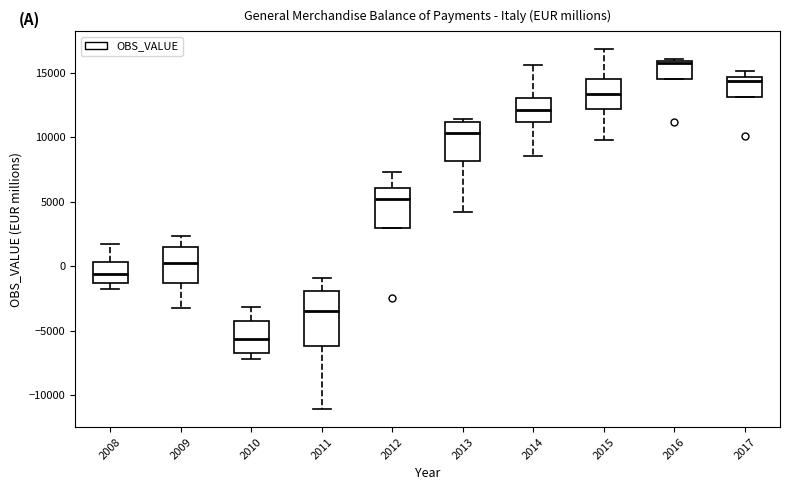

Reading left to right, read every box against the y-axis: the position of its median line, the range the box covers, and the ends of its whiskers. The values are not printed on the chart, so give them approximately, as read against the axis.

2008: median -500, box -1500 to 500, whiskers -1500 (just below the box's lower edge) to 1500
2009: median 0, box -1500 to 1500, whiskers -3500 to 2500
2010: median -5500, box -6500 to -4500, whiskers -7000 to -3000
2011: median -3500, box -6000 to -2000, whiskers -11000 to -1000
2012: median 5000, box 3000 to 6000, whiskers 3000 to 7500
2013: median 10500, box 8000 to 11000, whiskers 4000 to 11500
2014: median 12000, box 11000 to 13000, whiskers 8500 to 15500
2015: median 13500, box 12000 to 14500, whiskers 10000 to 17000
2016: median 15500, box 14500 to 16000, whiskers 14500 to 16000 (just above the box's upper edge)
2017: median 14500 (just below the box's upper edge), box 13000 to 14500, whiskers 13000 to 15000